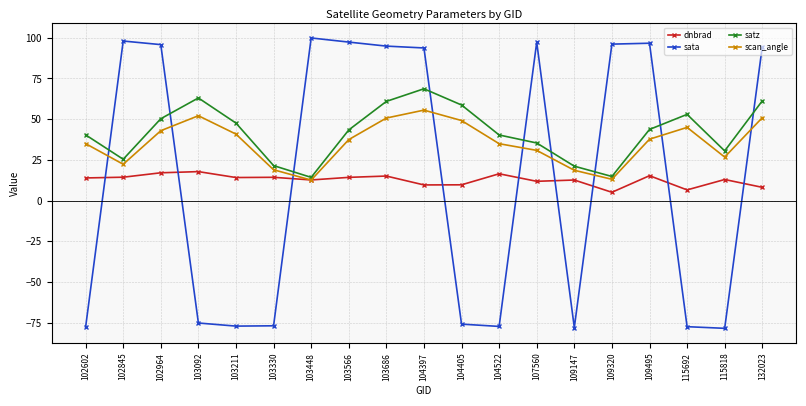

Is the value of satz at 109147 greater than the value of sata at 102964?

No